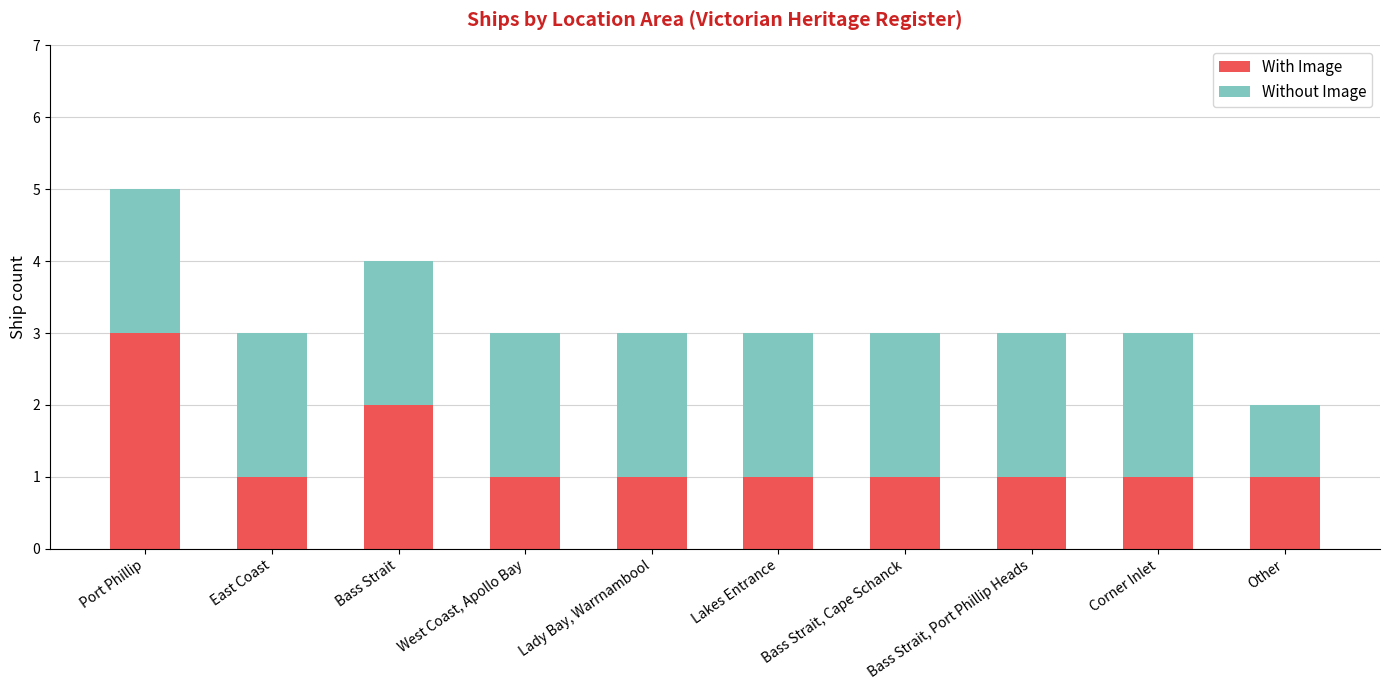

At which label does With Image reach its peak?

Port Phillip